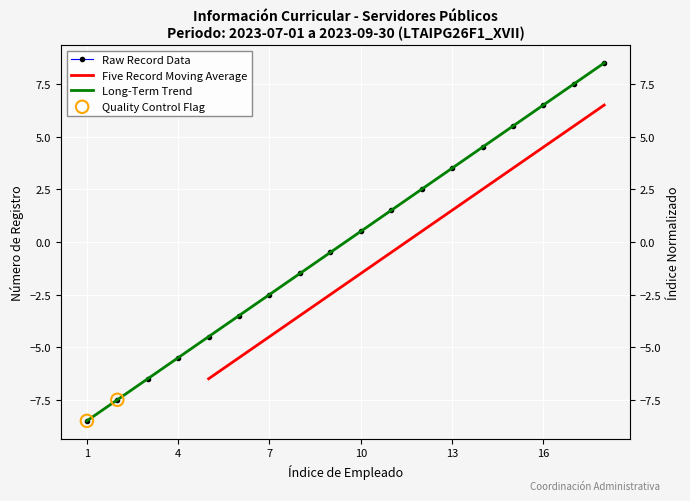

What is the total value across all series at 1?

-17.0